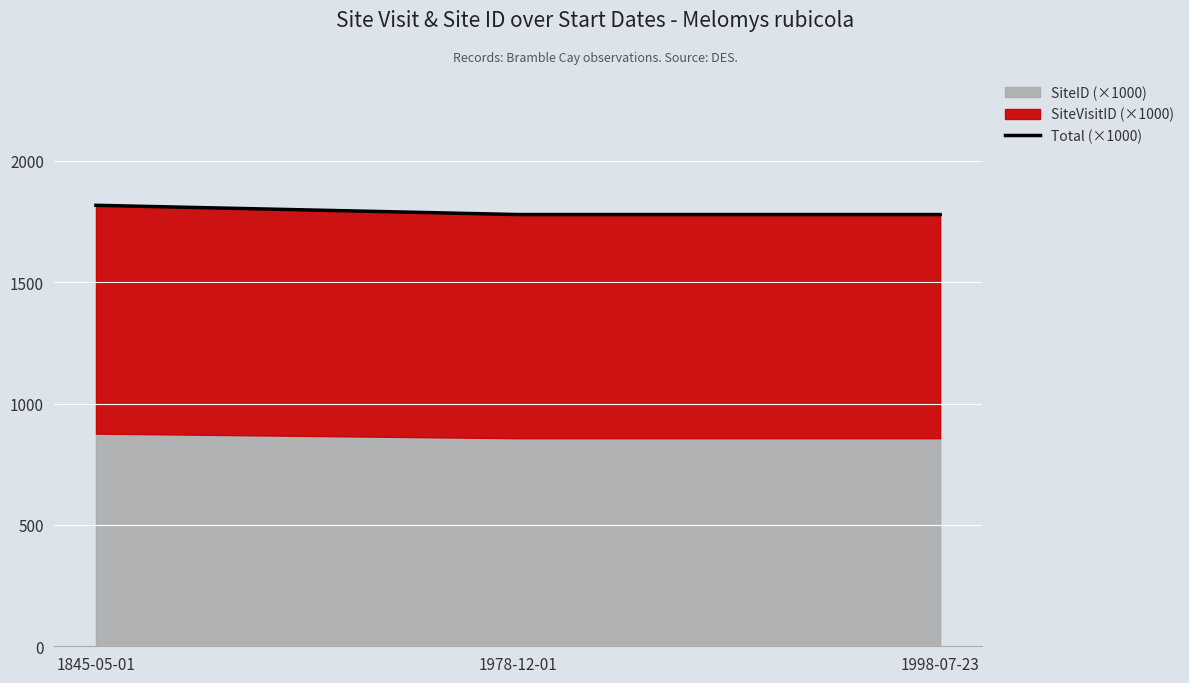

What is the difference between the values at 1978-12-01 and 1845-05-01?

38.1